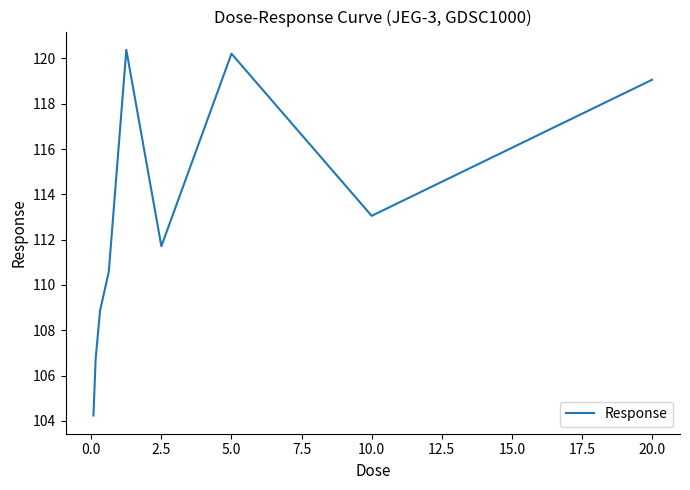

What is the minimum value shown in the chart?

104.2